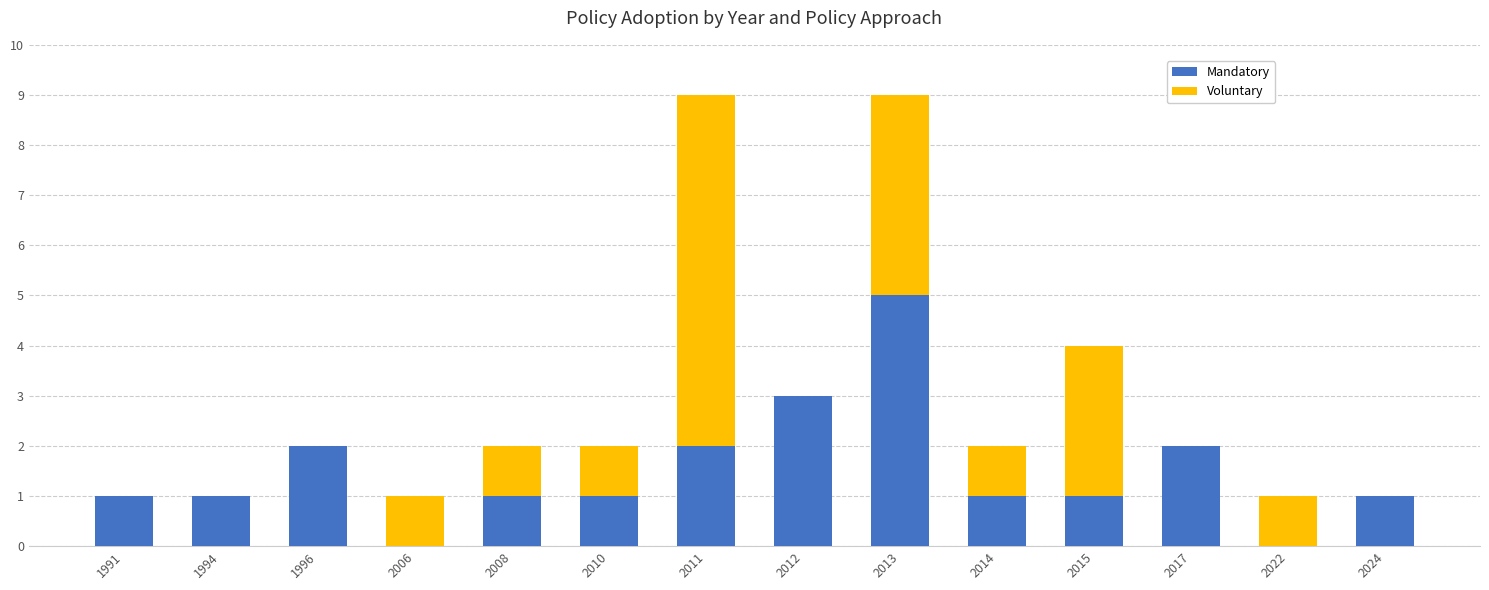

What is the maximum value for Mandatory?

5